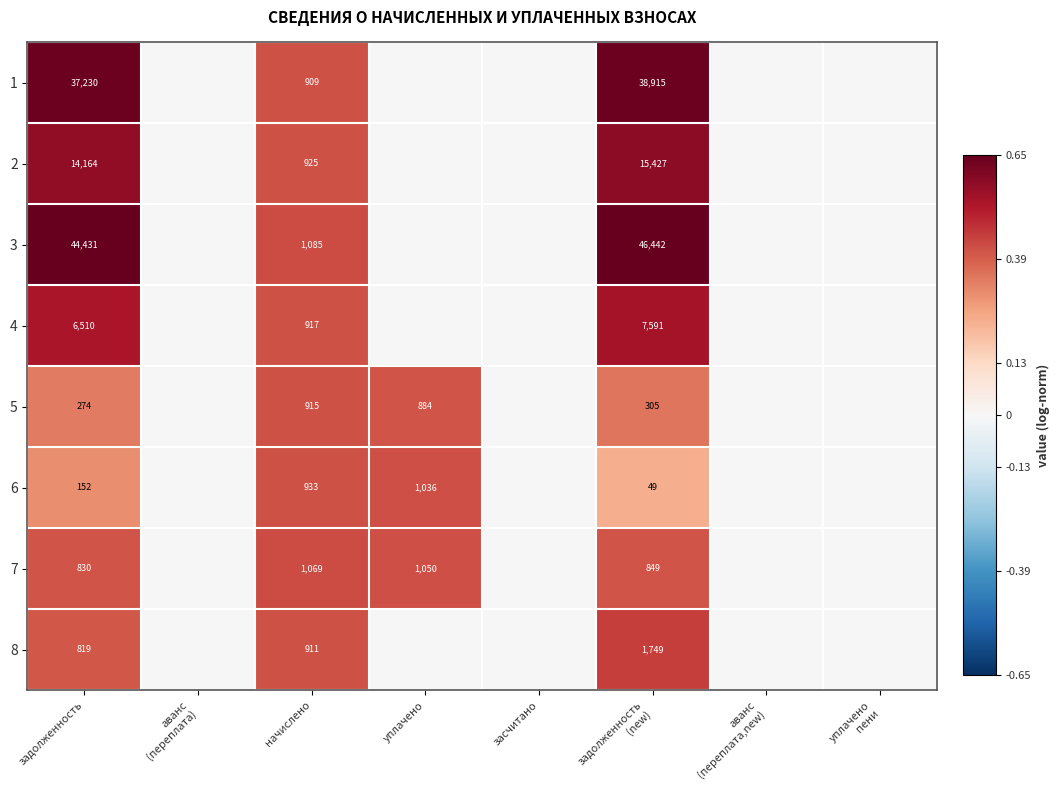

The 2 series shows 339 at начислено. True or false?

False